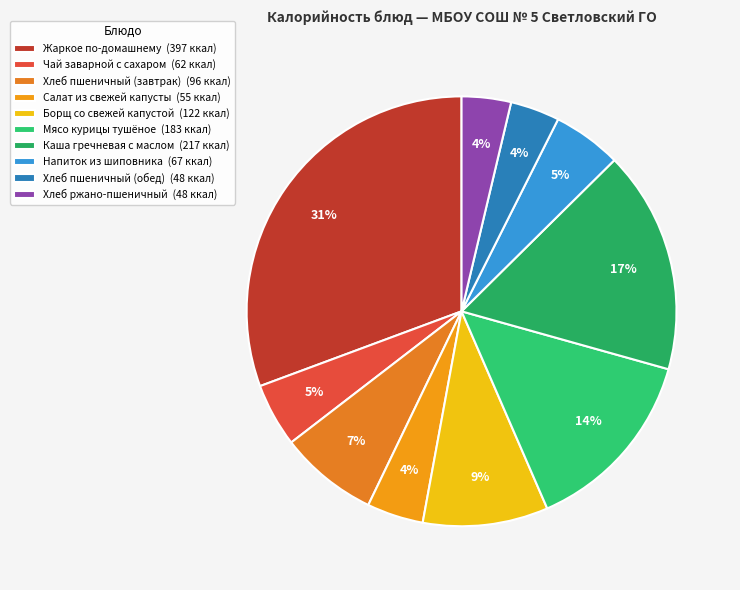

How much of the chart is everything except Напиток из шиповника?

94.8%